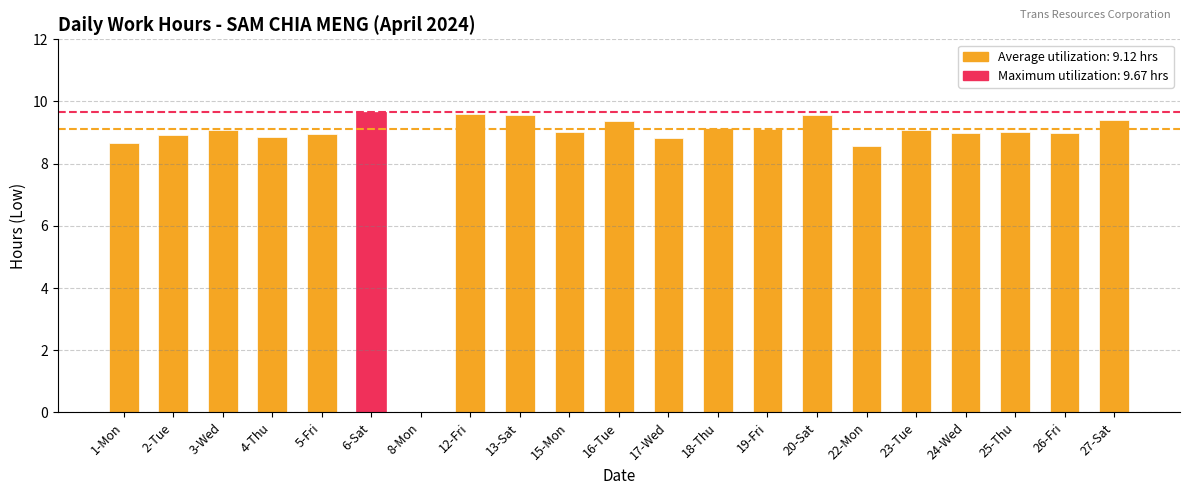

What is the sum of the values at 4-Thu and 17-Wed?

17.7